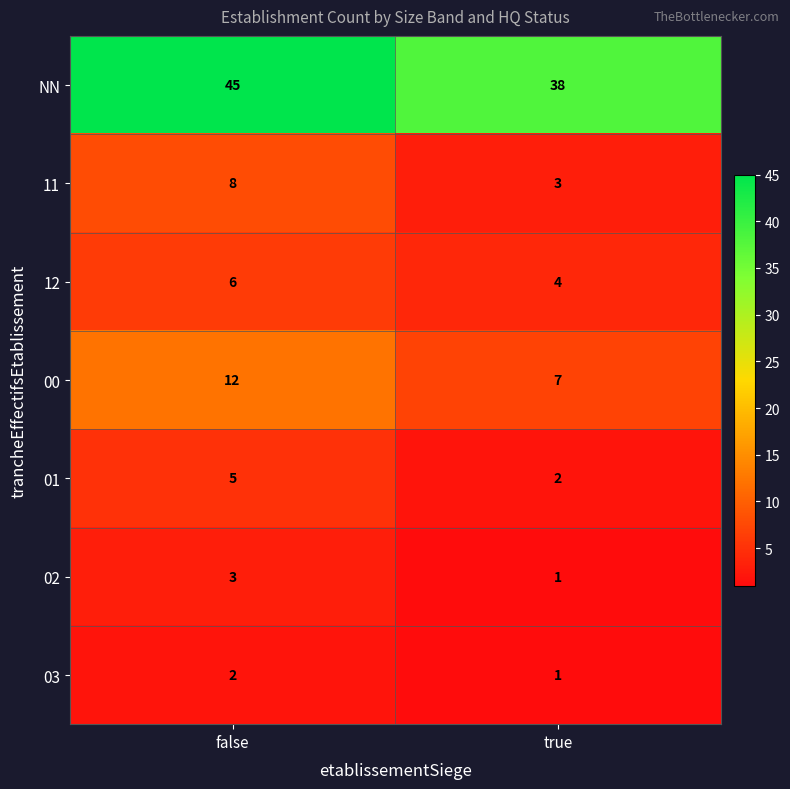

At which category does the chart reach its minimum across all series?

true